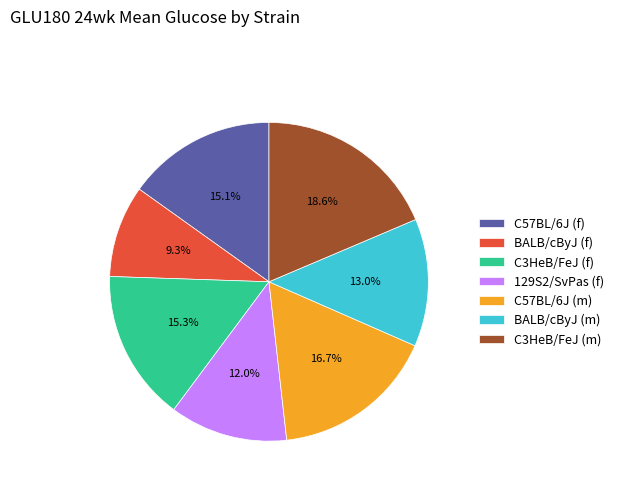

True or false: BALB/cByJ (m) accounts for 13% of the total.

True